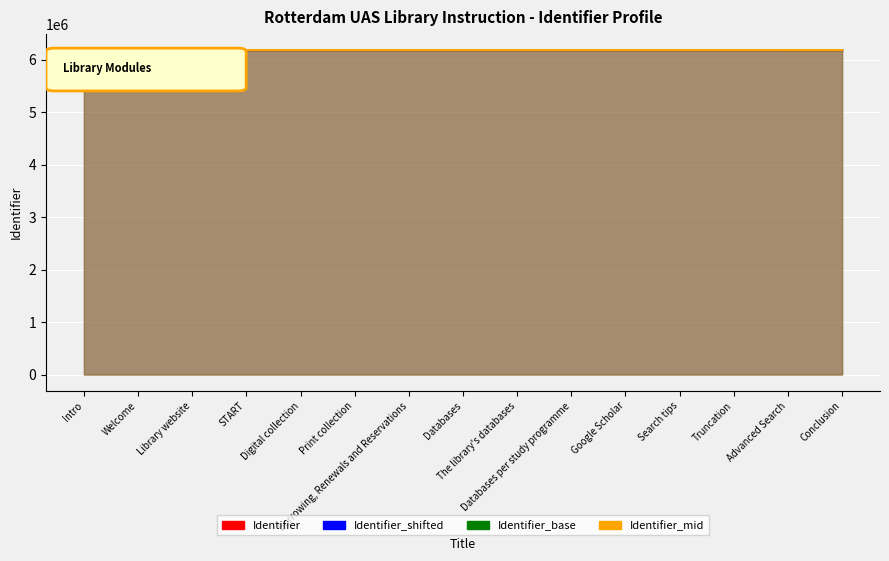

Reading left to right, extract all data points from this chart.

Identifier: Intro=6180139	Welcome=6180141	Library website=6180143	START=6180145	Digital collection=6180147	Print collection=6180149	Borrowing, Renewals and Reservations=6180151	Databases=6180153	The library's databases=6180155	Databases per study programme=6180157	Google Scholar=6180159	Search tips=6180161	Truncation=6180163	Advanced Search=6180165	Conclusion=6180167
Identifier_shifted: Intro=6180141	Welcome=6180143	Library website=6180145	START=6180147	Digital collection=6180149	Print collection=6180151	Borrowing, Renewals and Reservations=6180153	Databases=6180155	The library's databases=6180157	Databases per study programme=6180159	Google Scholar=6180161	Search tips=6180163	Truncation=6180165	Advanced Search=6180167	Conclusion=6180169
Identifier_base: Intro=6180100	Welcome=6180110	Library website=6180115	START=6180120	Digital collection=6180125	Print collection=6180130	Borrowing, Renewals and Reservations=6180135	Databases=6180138	The library's databases=6180140	Databases per study programme=6180142	Google Scholar=6180144	Search tips=6180148	Truncation=6180150	Advanced Search=6180152	Conclusion=6180154
Identifier_mid: Intro=6180120	Welcome=6180125	Library website=6180130	START=6180133	Digital collection=6180136	Print collection=6180140	Borrowing, Renewals and Reservations=6180144	Databases=6180146	The library's databases=6180148	Databases per study programme=6180150	Google Scholar=6180152	Search tips=6180155	Truncation=6180158	Advanced Search=6180160	Conclusion=6180162